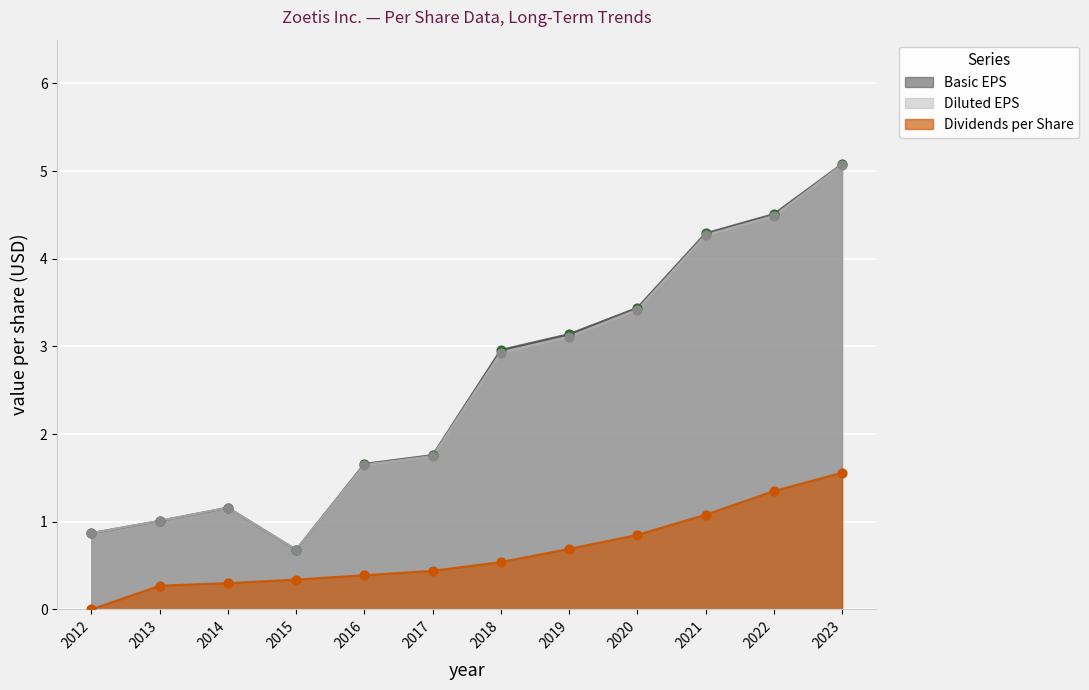

Is the value of Basic EPS at 2023 greater than the value of Dividends per Share at 2012?

Yes